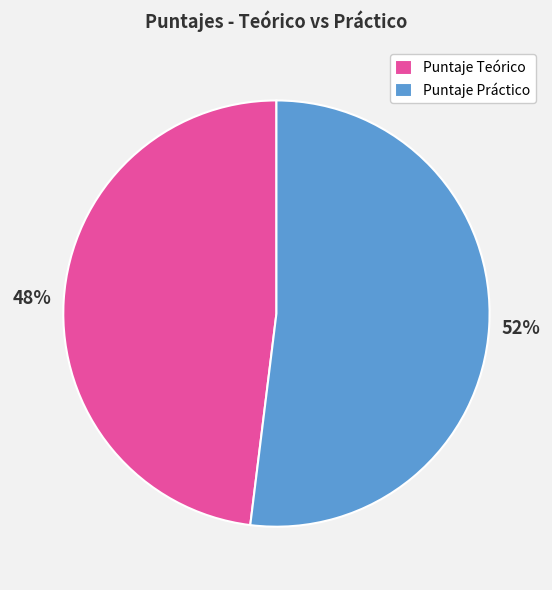

To the nearest percent, what is the difference between the largest and smallest slice percentages?

4%